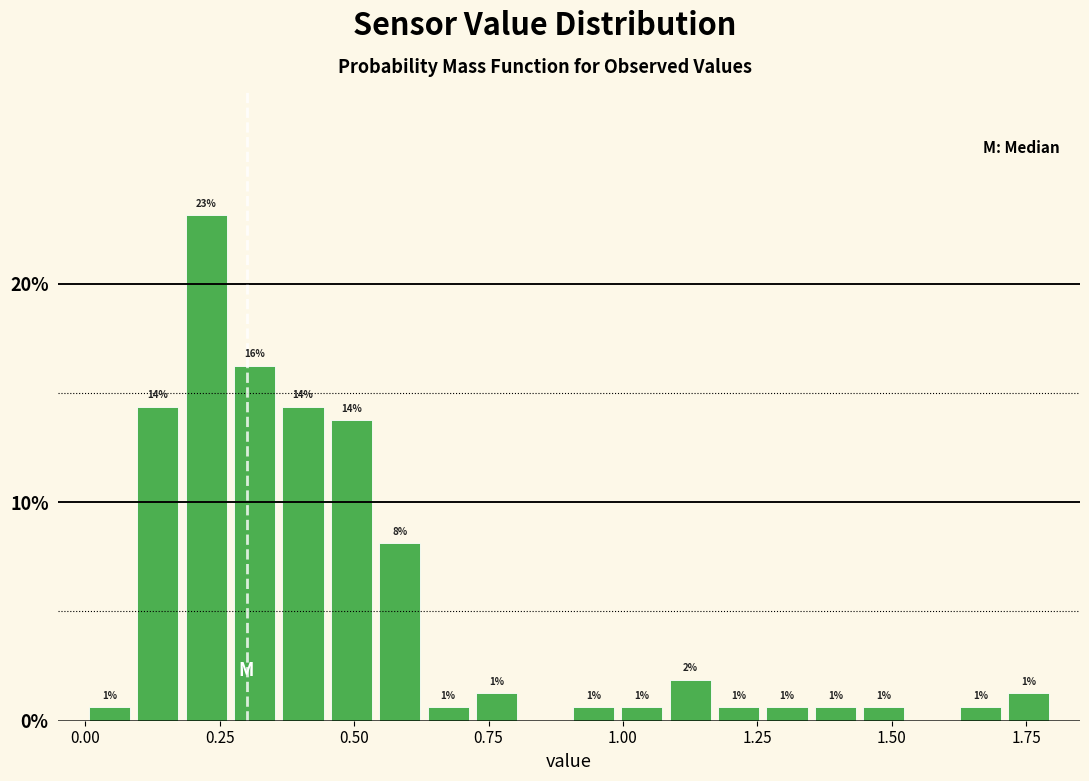

Read against the x-axis, roughly where is the centre of the tallest bar?

0.25